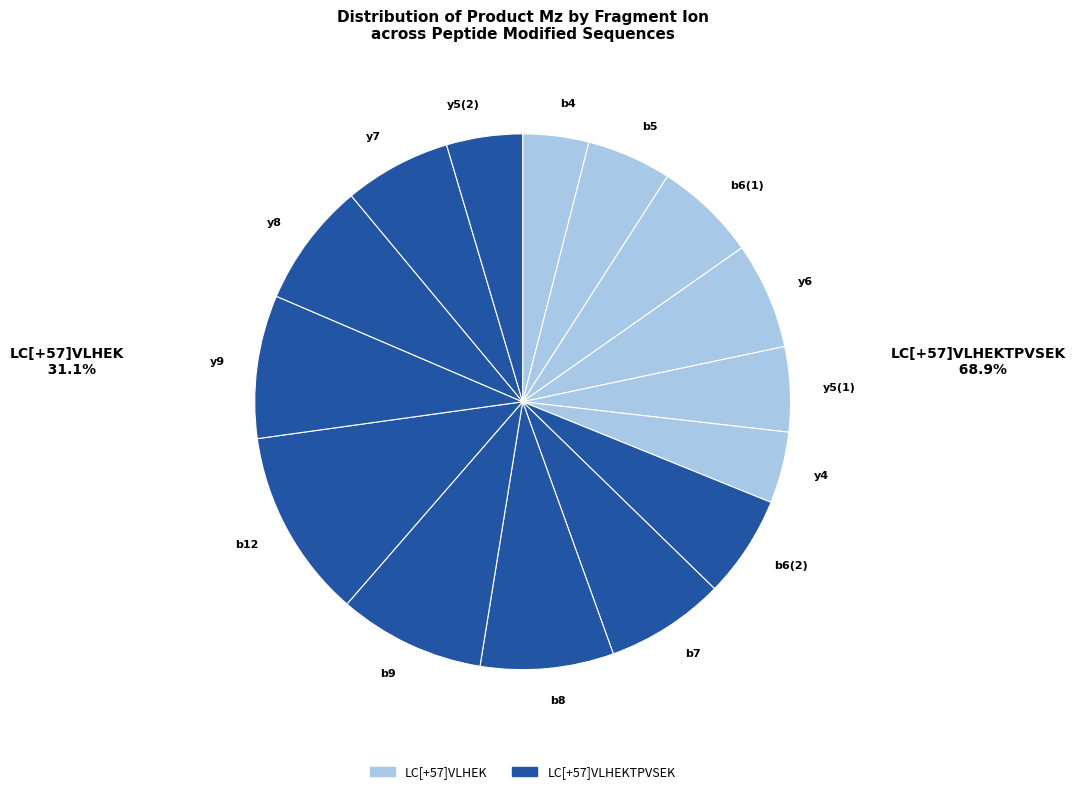

Approximately how many times larger is the value at b4 compared to y4?

0.9